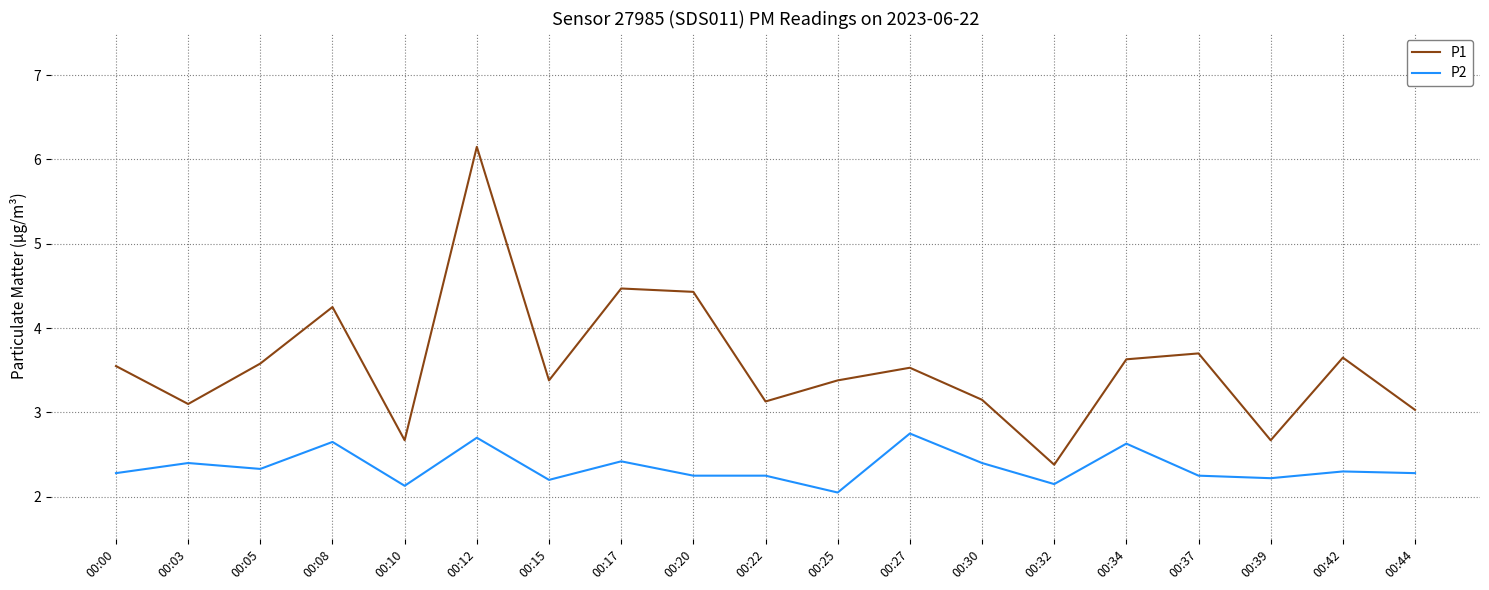

What is the total value across all series at 00:32?

4.5